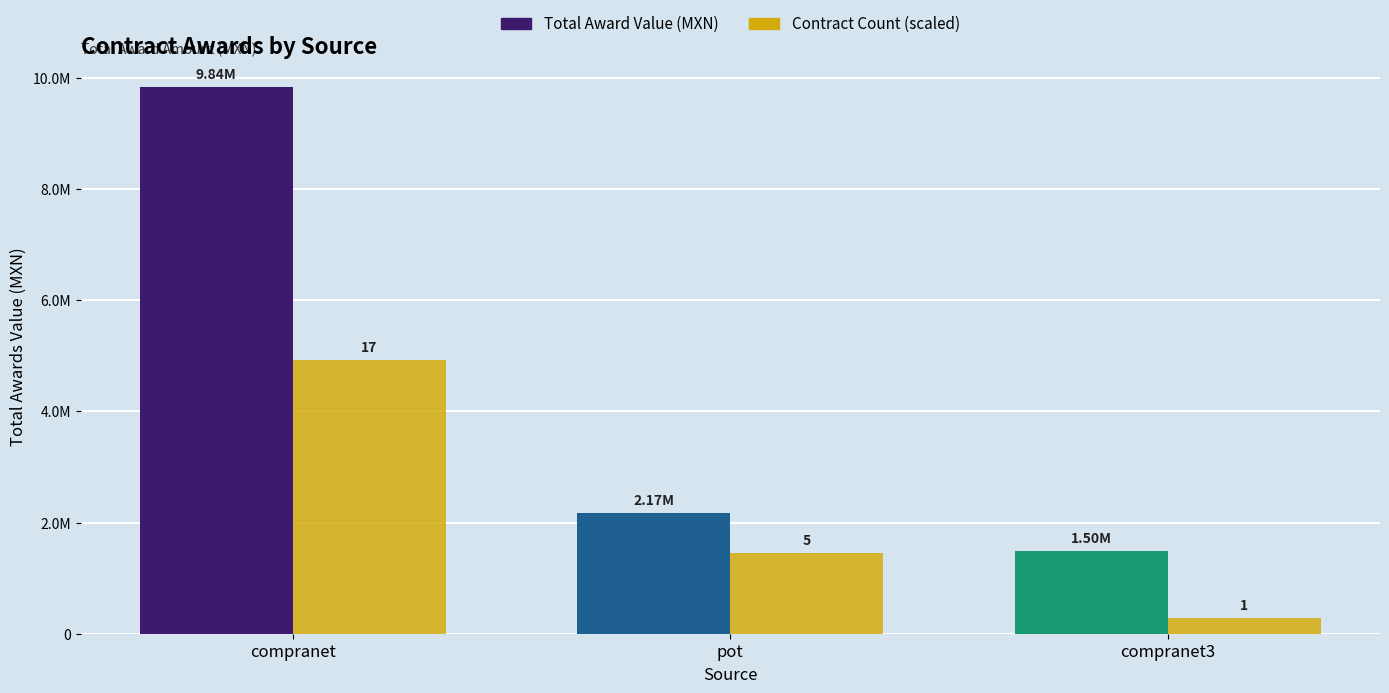

What is the difference between the maximum and minimum values in the Total Award Value (MXN) series?

8346779.0